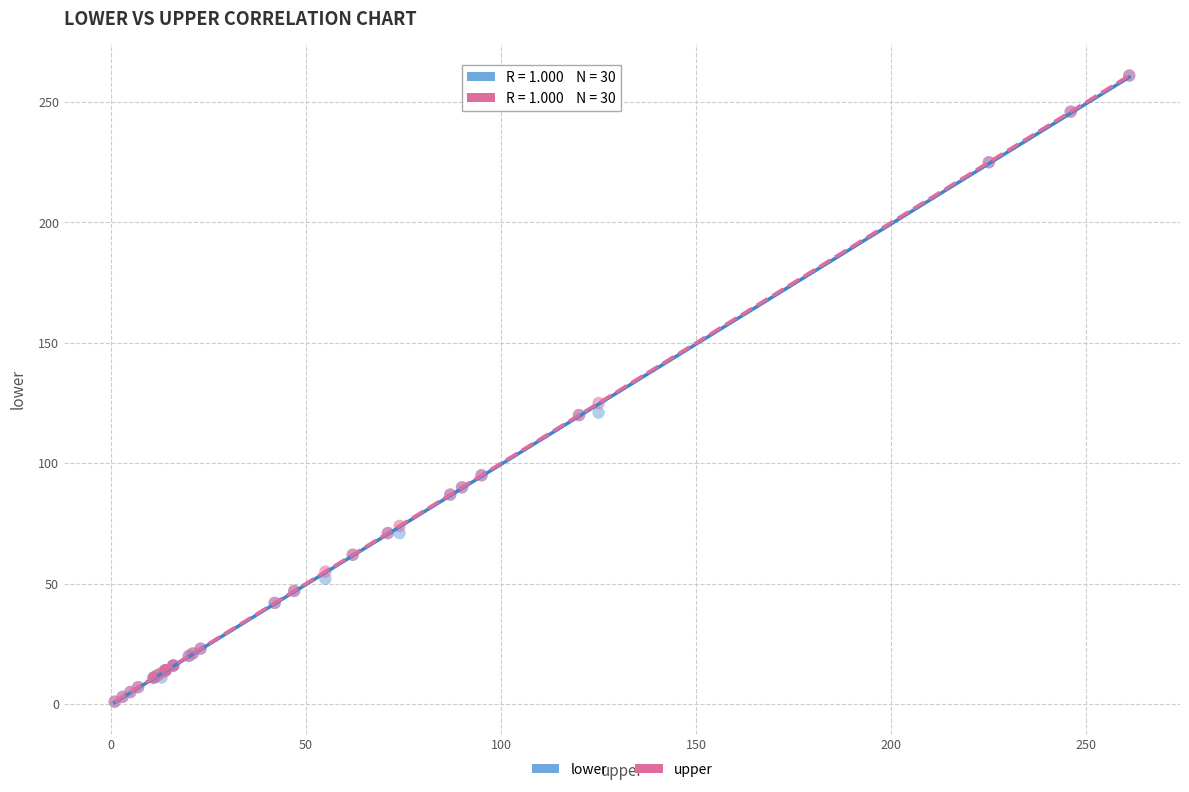

Across all series, what Y value is closest to 131?

125